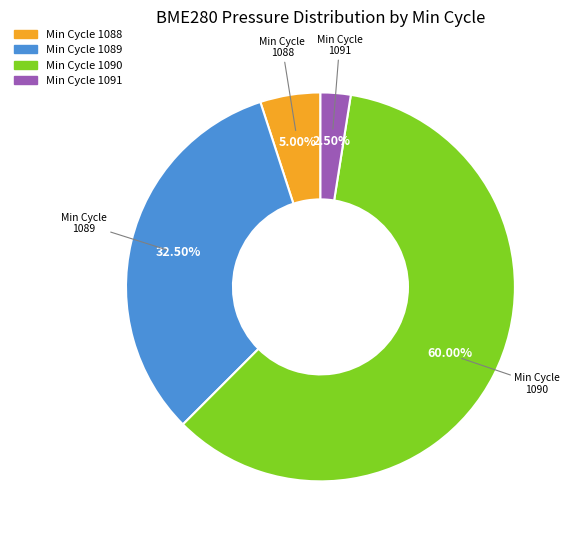

Is there any slice that represents more than half of the pie?

Yes